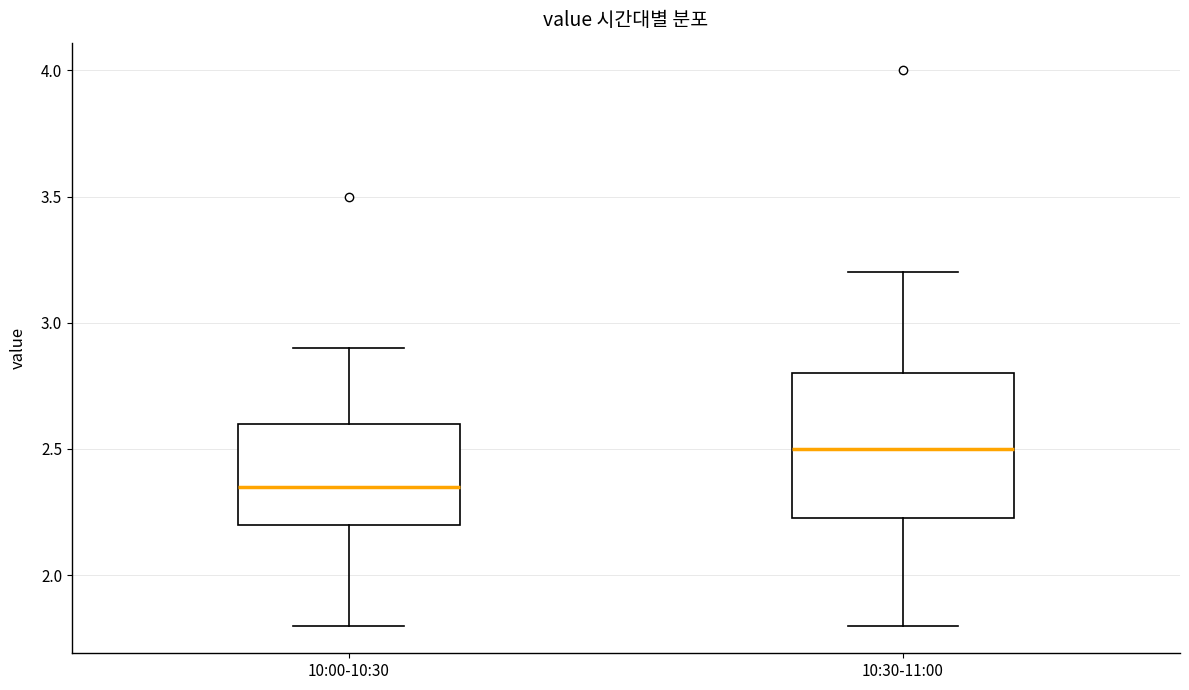

Where does the upper whisker of the box for 10:30-11:00 end on the y-axis? The values are not printed on the chart, so give them approximately, as read against the axis.

3.20